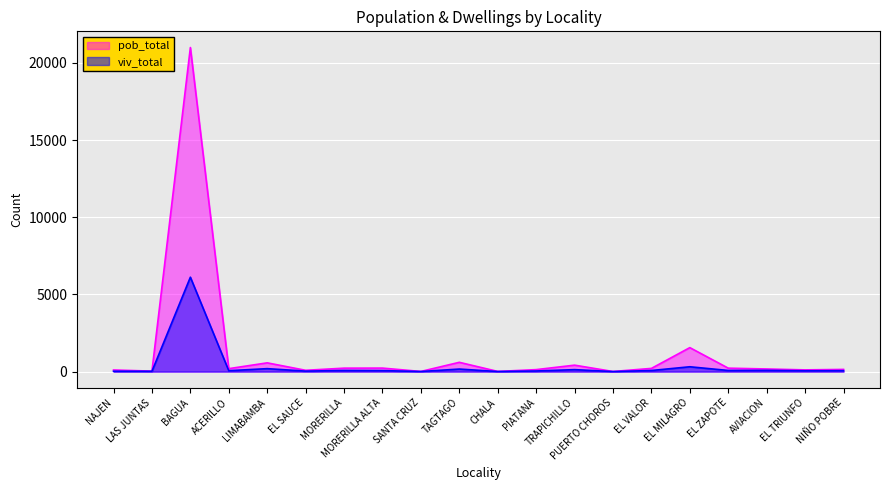

True or false: pob_total and viv_total cross at least once.

False